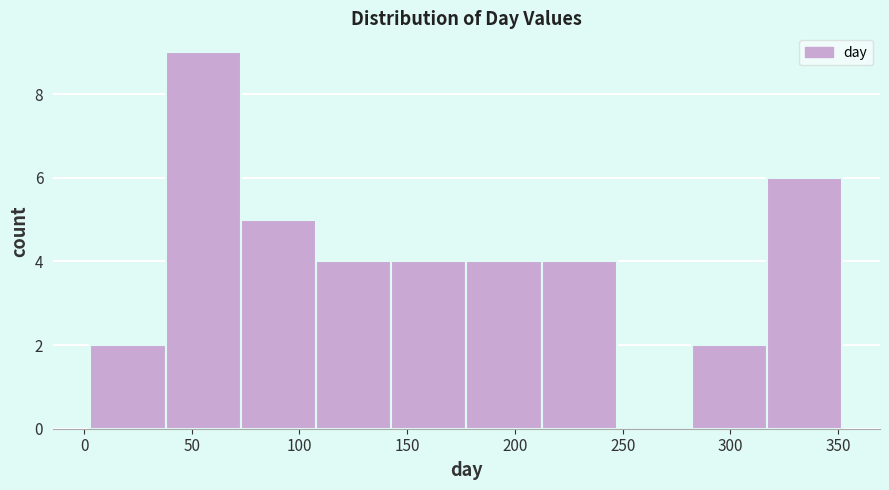

Reading left to right, list every bar in this chart as the range it spans on the x-axis followed by its height. Neither the bar edges nor the heights are printed on the chart, so give them approximately, as read against the axes.

5 to 40: 2
40 to 75: 9
75 to 110: 5
110 to 145: 4
145 to 180: 4
180 to 210: 4
210 to 245: 4
245 to 280: 0
280 to 315: 2
315 to 350: 6